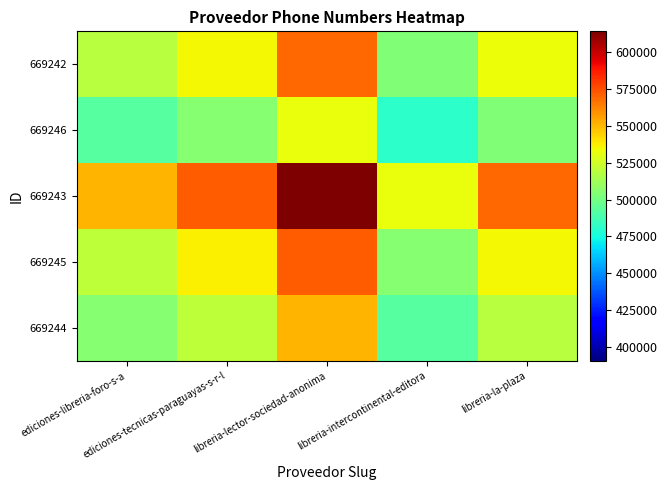

Reading left to right, extract all data points from this chart.

669242: ediciones-libreria-foro-s-a=518399.0	ediciones-tecnicas-paraguayas-s-r-l=534954.6	libreria-lector-sociedad-anonima=569063.8	libreria-intercontinental-editora=503949.6	libreria-la-plaza=532993.6
669246: ediciones-libreria-foro-s-a=492327.6	ediciones-tecnicas-paraguayas-s-r-l=505511.2	libreria-lector-sociedad-anonima=532673.1	libreria-intercontinental-editora=480821.2	libreria-la-plaza=503949.6
669243: ediciones-libreria-foro-s-a=550777.5	ediciones-tecnicas-paraguayas-s-r-l=571520.9	libreria-lector-sociedad-anonima=614258.0	libreria-intercontinental-editora=532673.1	libreria-la-plaza=569063.8
669245: ediciones-libreria-foro-s-a=520159.3	ediciones-tecnicas-paraguayas-s-r-l=536942.6	libreria-lector-sociedad-anonima=571520.9	libreria-intercontinental-editora=505511.2	libreria-la-plaza=534954.6
669244: ediciones-libreria-foro-s-a=505298.2	ediciones-tecnicas-paraguayas-s-r-l=520159.3	libreria-lector-sociedad-anonima=550777.5	libreria-intercontinental-editora=492327.6	libreria-la-plaza=518399.0